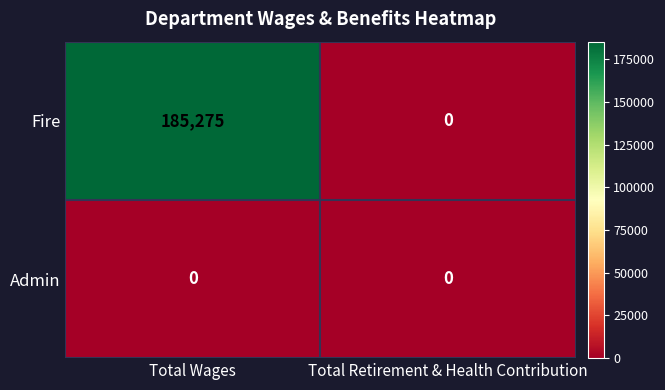

At which category is the sum across all series the highest?

Total Wages